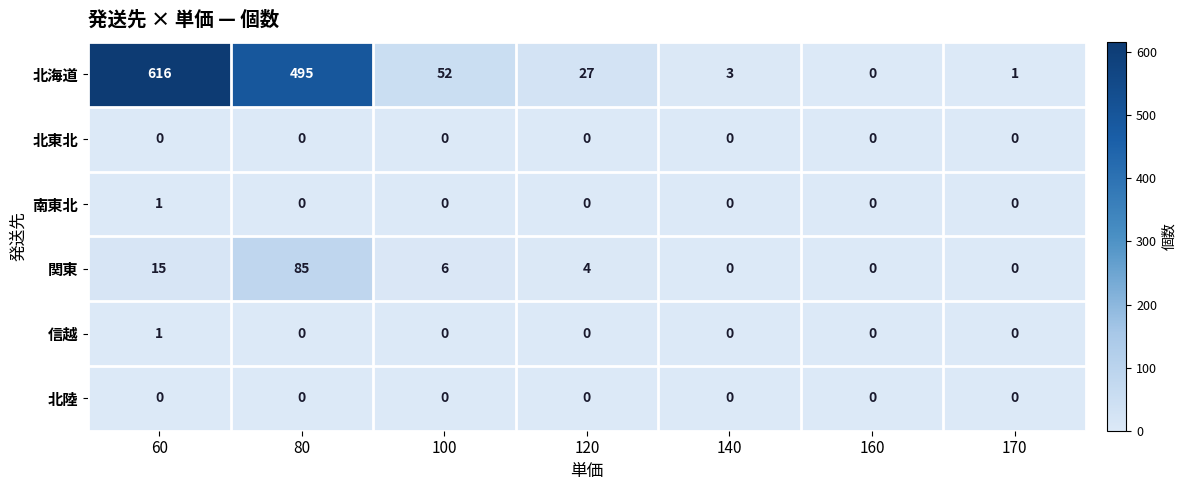

At which category does the chart reach its peak across all series?

60